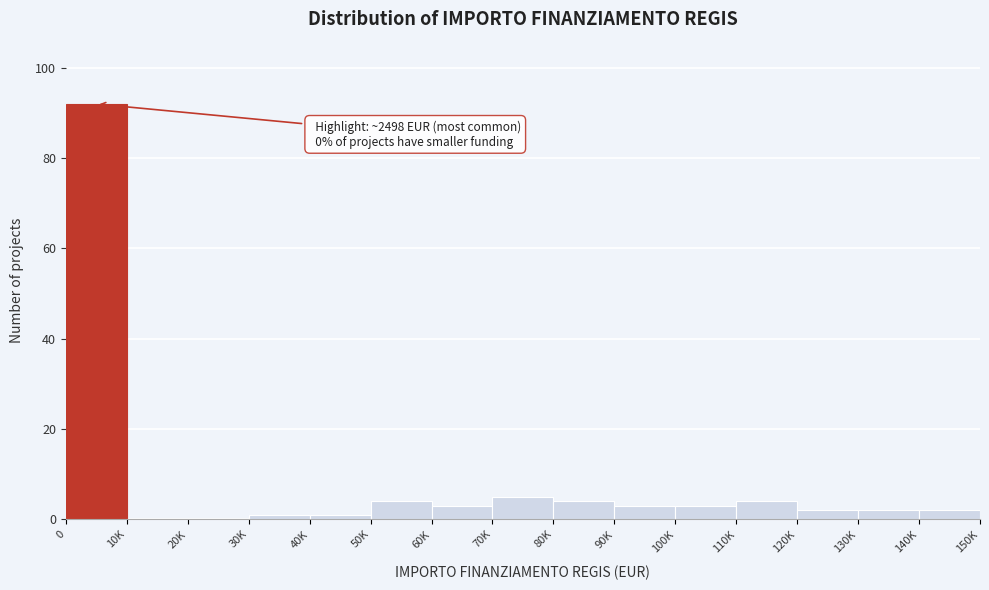

Reading left to right, what are all the values shown in this chart?

0=92	10K=0	20K=0	30K=1	40K=1	50K=4	60K=3	70K=5	80K=4	90K=3	100K=3	110K=4	120K=2	130K=2	140K=2